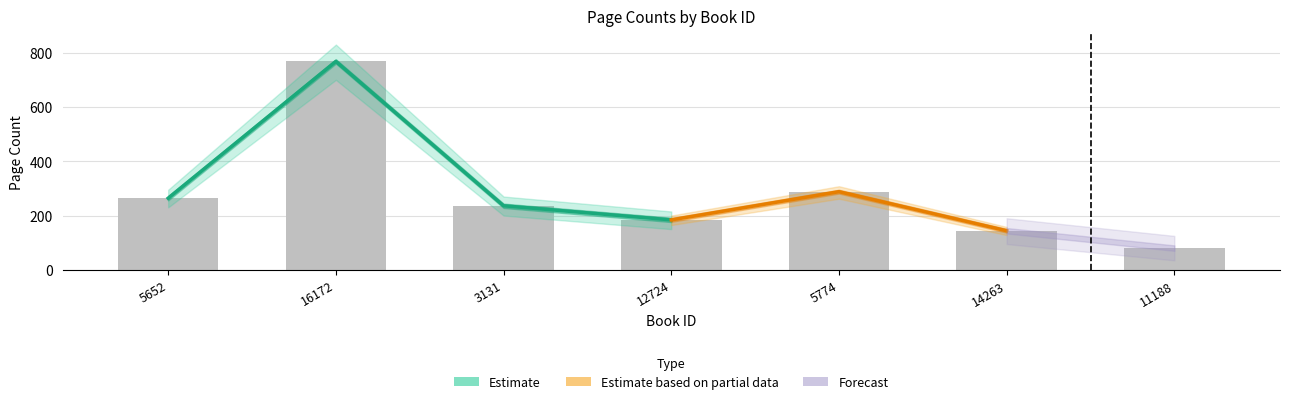

Is it true that the value at 11188 is 80?

True